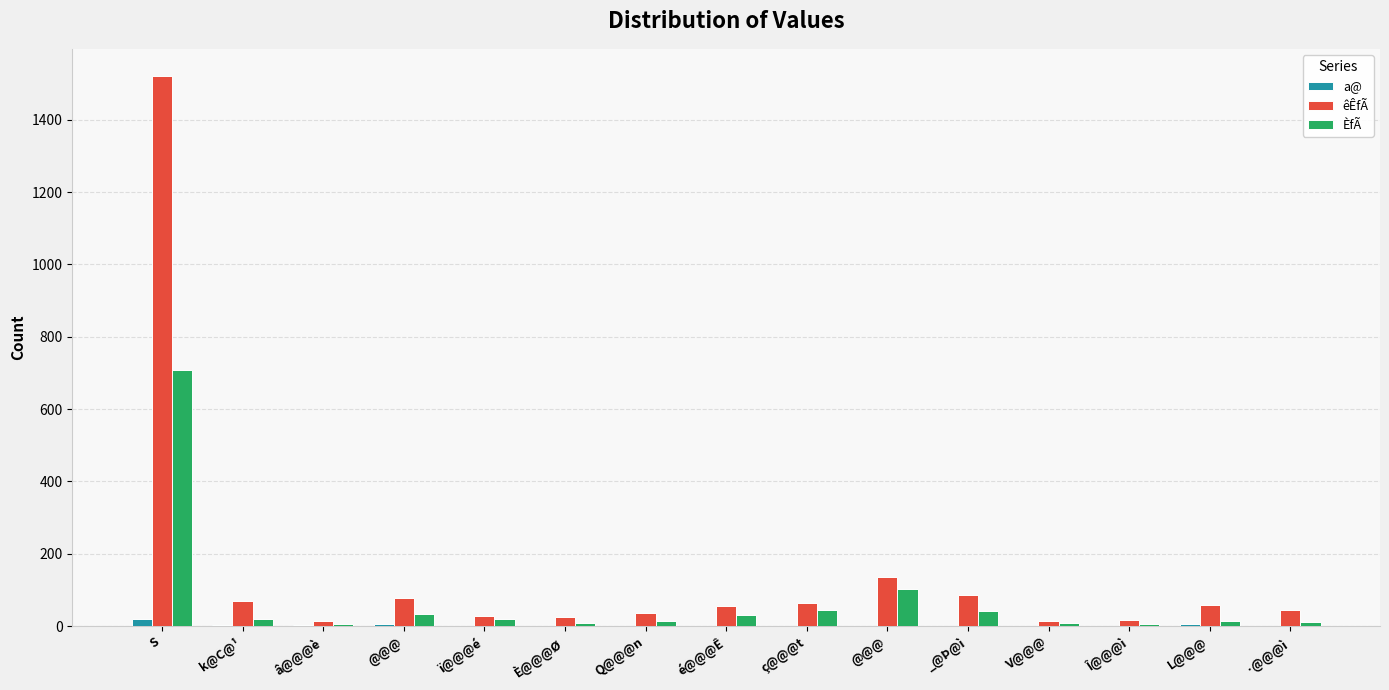

Is it true that êÊfÃ equals 80 at é@@@Ê?

False